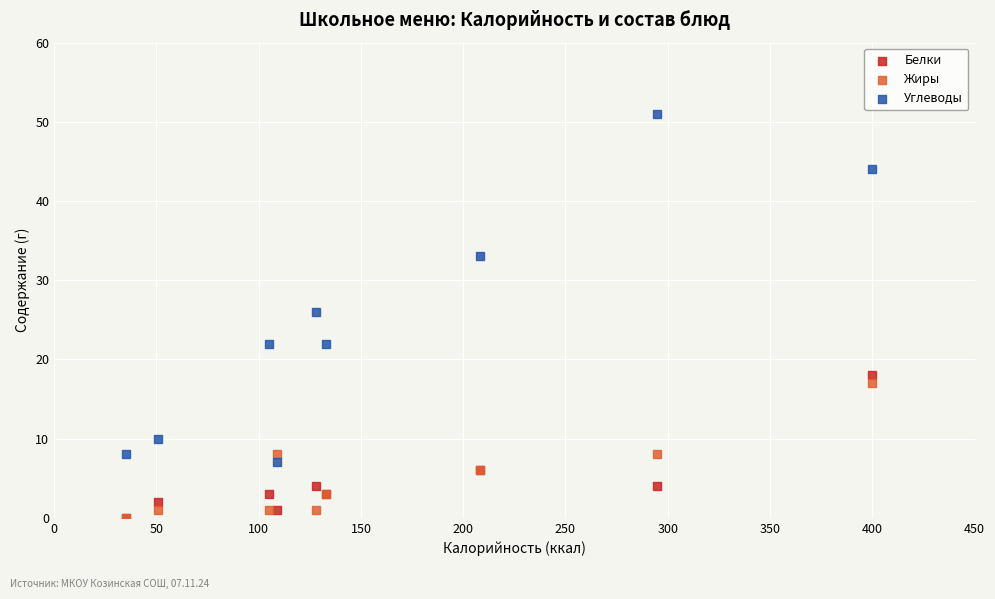

What are all the series names shown in the legend?

Белки, Жиры, Углеводы